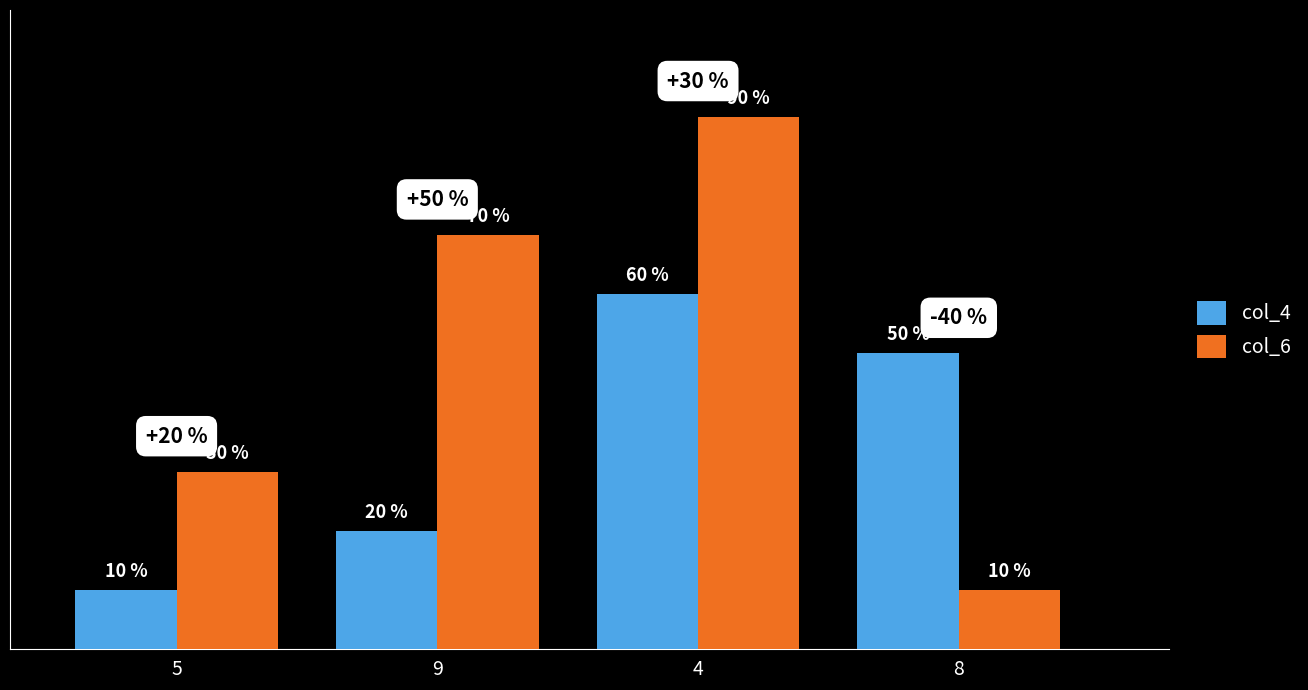

What is the lowest value of the col_6 series?

1